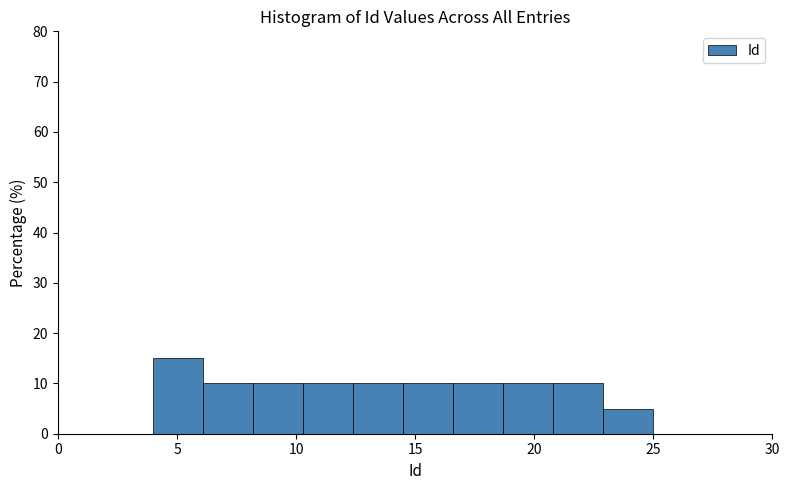

Reading left to right, list every bar in this chart as the range it spans on the x-axis followed by its height. Neither the bar edges nor the heights are printed on the chart, so give them approximately, as read against the axes.

4.0 to 6.1: 15
6.1 to 8.2: 10
8.2 to 10.3: 10
10.3 to 12.4: 10
12.4 to 14.5: 10
14.5 to 16.6: 10
16.6 to 18.7: 10
18.7 to 20.8: 10
20.8 to 22.9: 10
22.9 to 25.0: 5